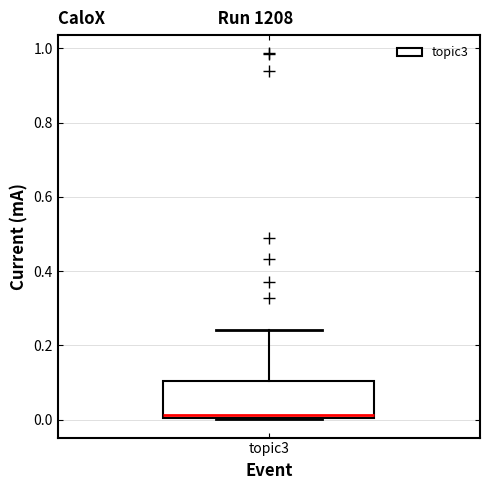

Read this box plot against the y-axis: the position of the median line, the range covered by the box, and the ends of both whiskers. The values are not printed on the chart, so give them approximately, as read against the axis.

median 0.02, box 0.00 to 0.10, whiskers 0.00 to 0.24